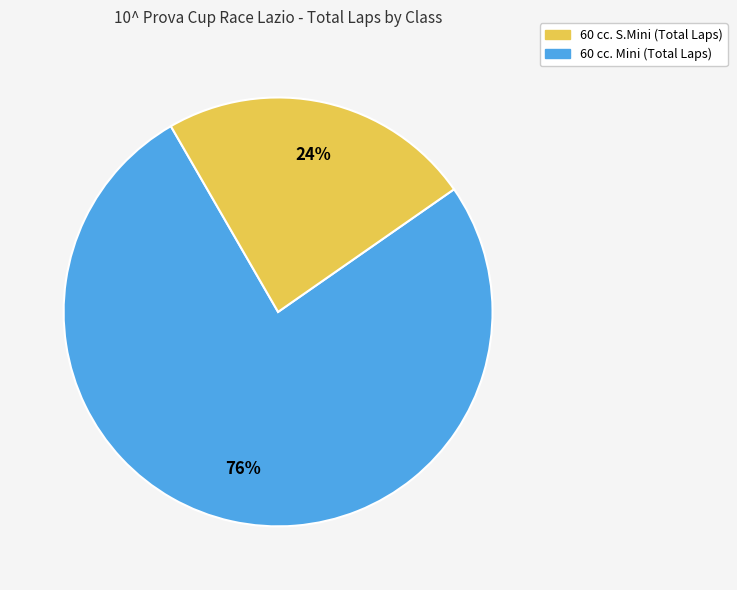

Approximately how many times larger is the value at 60 cc. S.Mini compared to 60 cc. Mini?

3.2